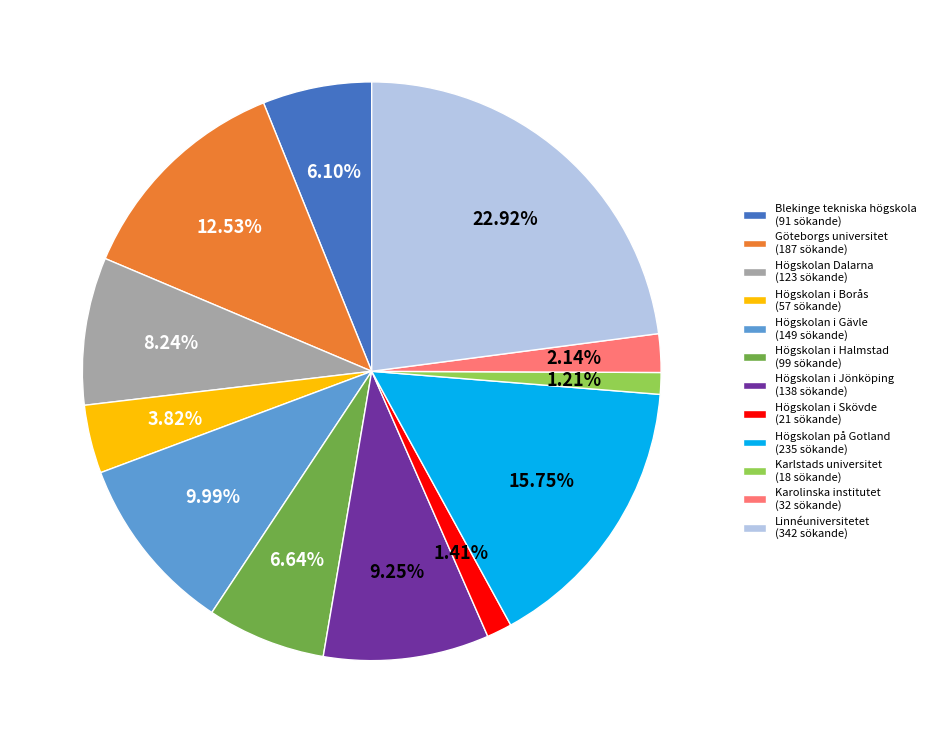

How many segments does this pie chart have?

12